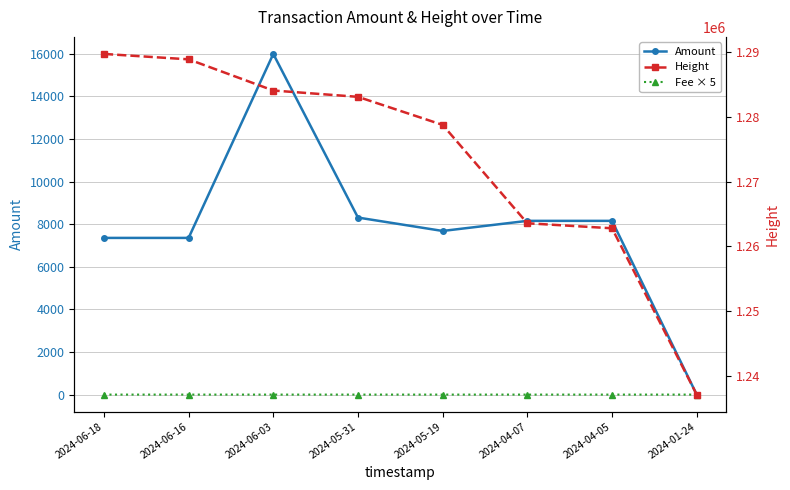

Between 2024-06-03 and 2024-01-24, which series saw the biggest shift?

Height